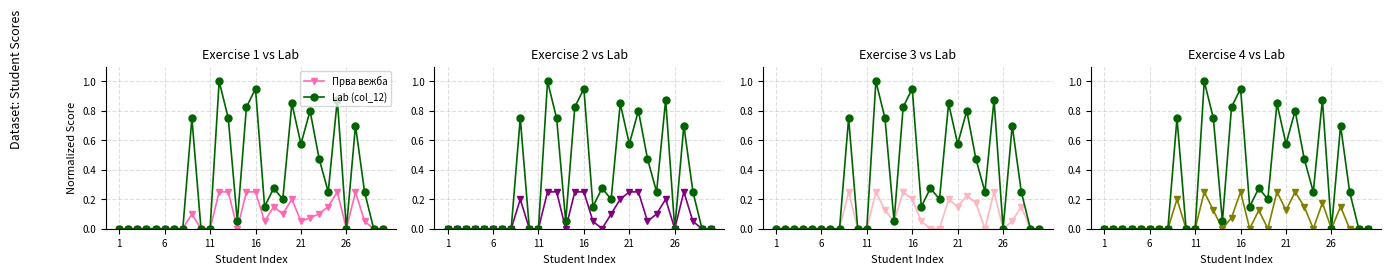

How many intersections are there between Друга вежба and Четврта вежба?

5